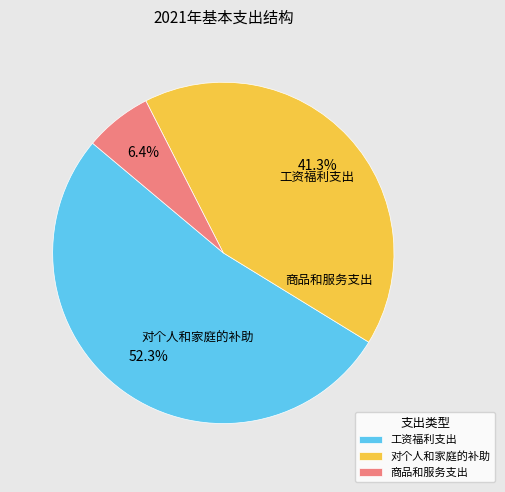

Between 工资福利支出 and 商品和服务支出, which is larger?

工资福利支出